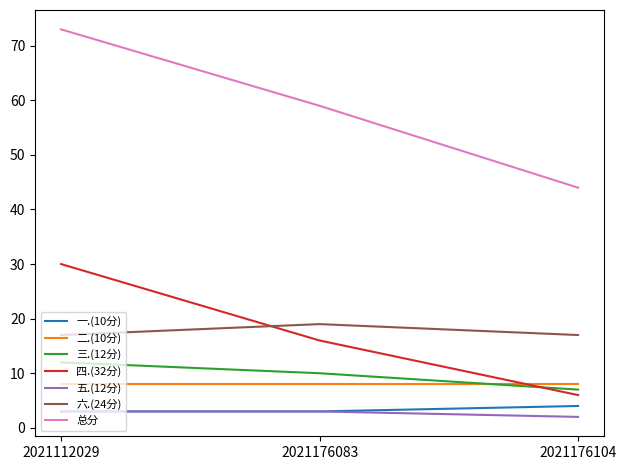

List the labels in order of 三.(12分) value, largest first.

2021112029, 2021176083, 2021176104